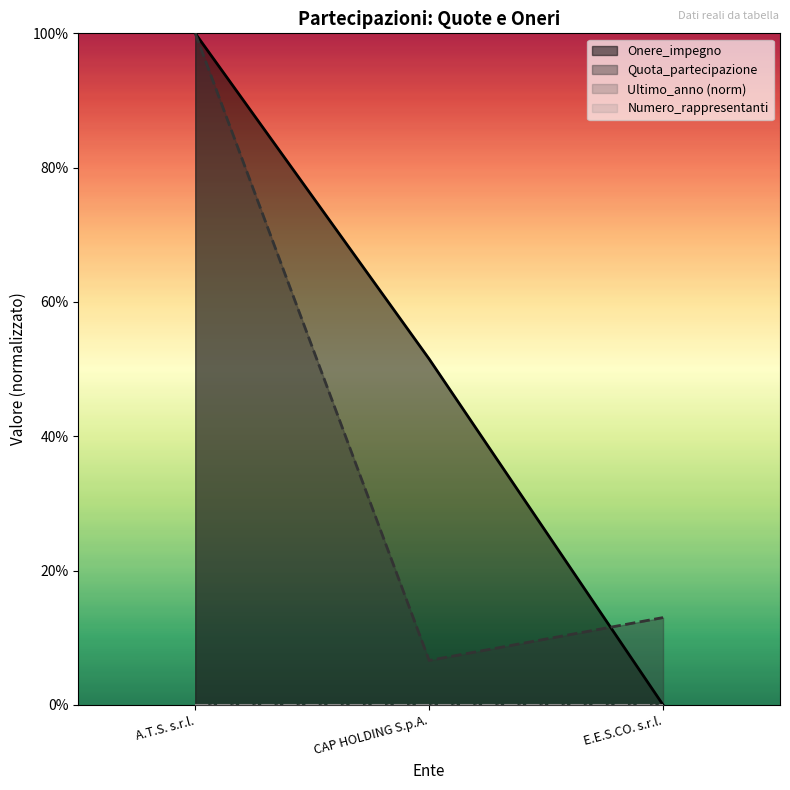

List the labels in order of Onere_impegno value, smallest first.

E.E.S.CO. s.r.l., CAP HOLDING S.p.A., A.T.S. s.r.l.